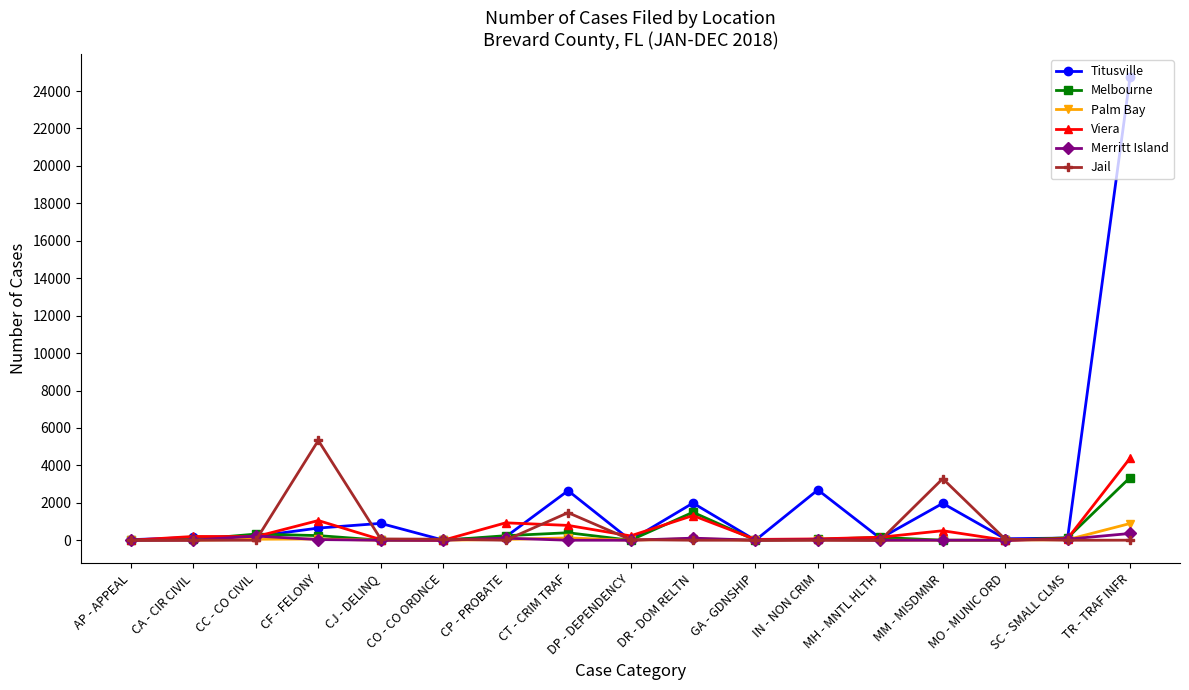

What is the label of the 5th point from the left?

CJ - DELINQ